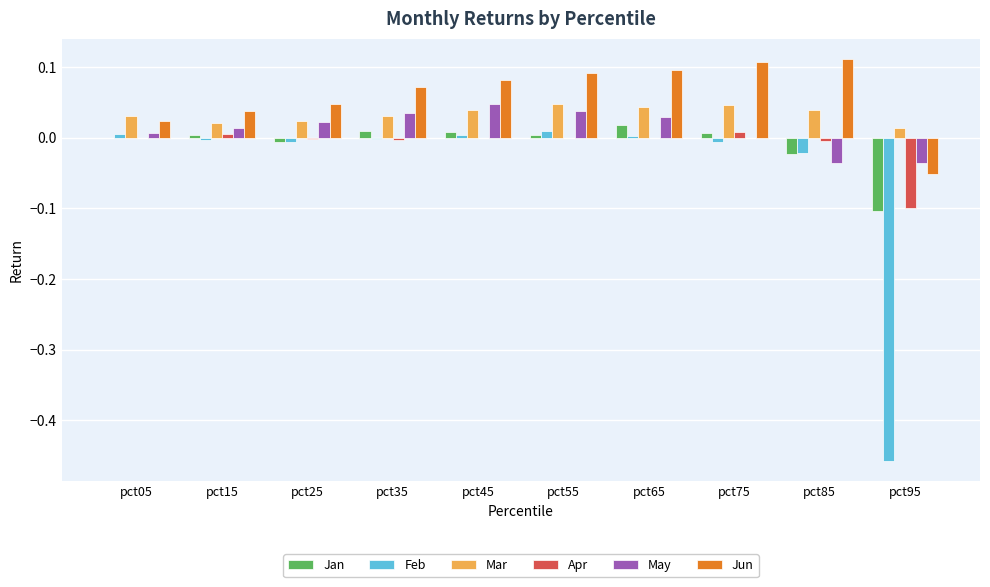

What is the sum of all Jun values?

0.6